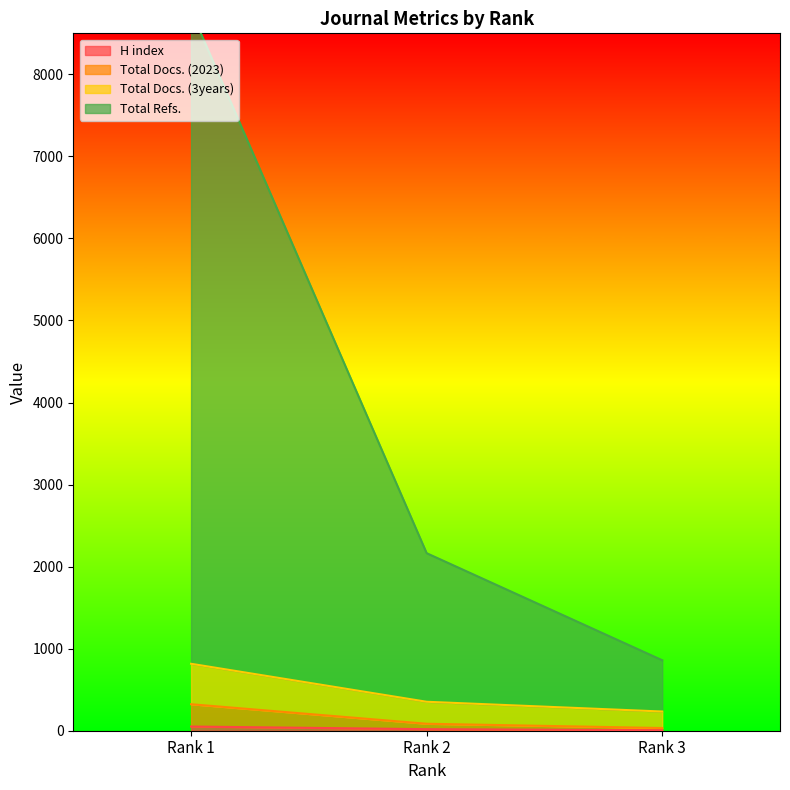

Is the value of Total Docs. (3years) at Rank 2 greater than the value of H index at Rank 3?

Yes